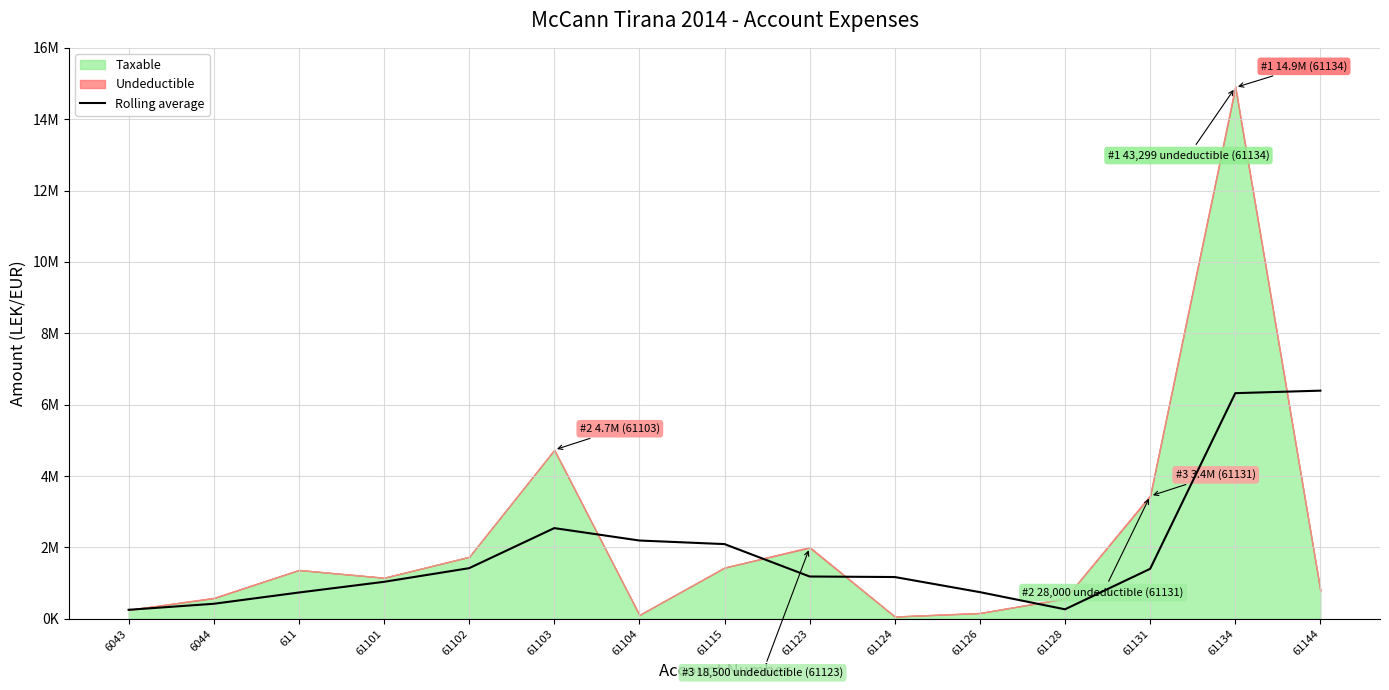

True or false: the data shows 1800374.8 at 61124.

False